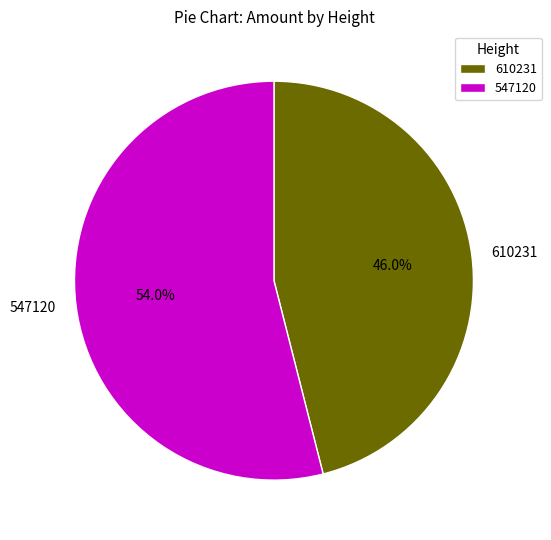

What percentage is the 547120 slice, to the nearest percent?

54%